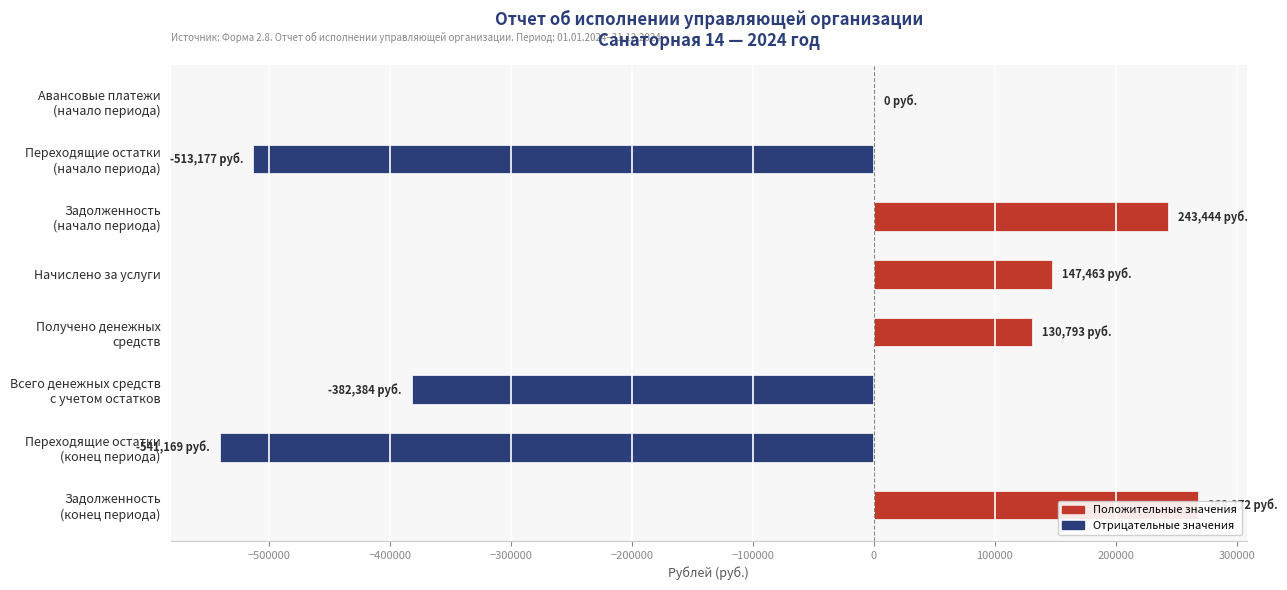

True or false: the data shows 401232.0 at Задолженность (начало периода).

False